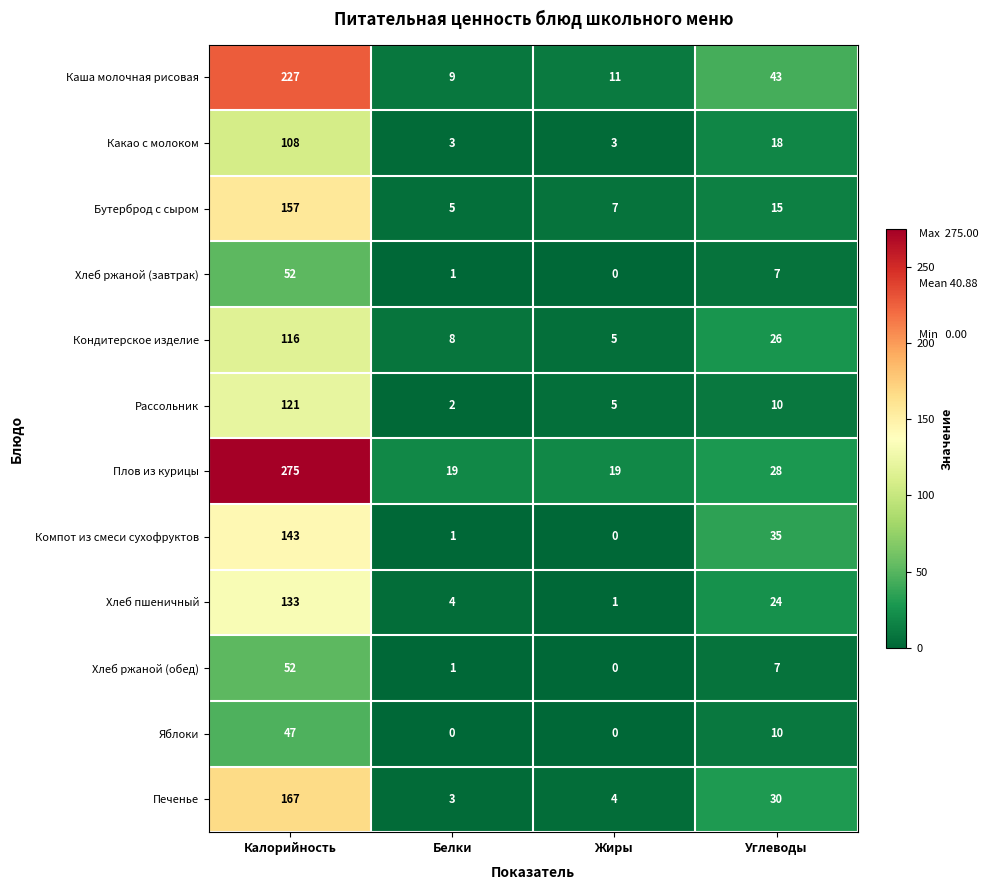

What is the greatest value displayed?

275